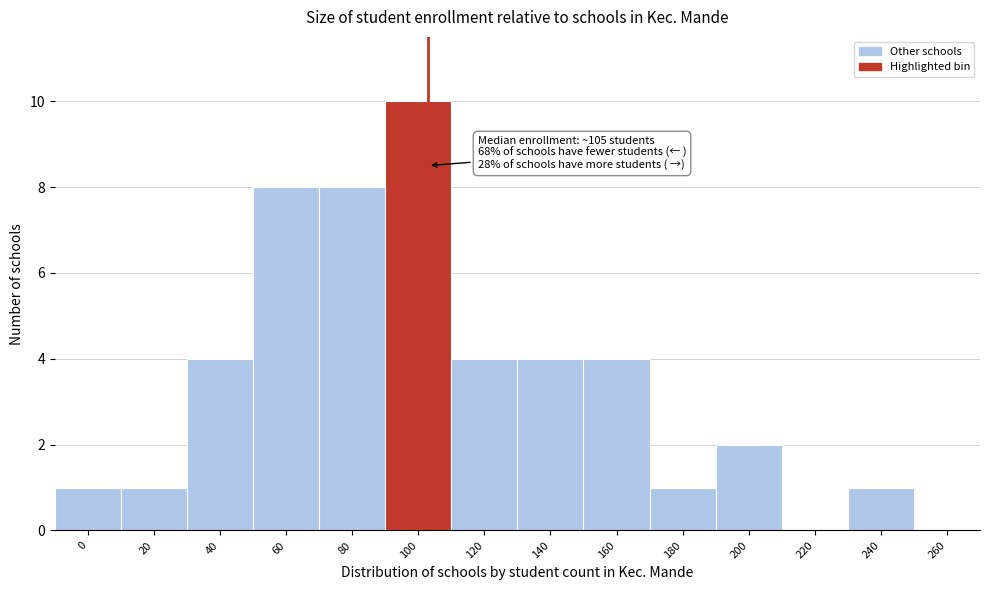

Reading right to left, extract all data points from this chart.

260=0	240=1	220=0	200=2	180=1	160=4	140=4	120=4	100=10	80=8	60=8	40=4	20=1	0=1